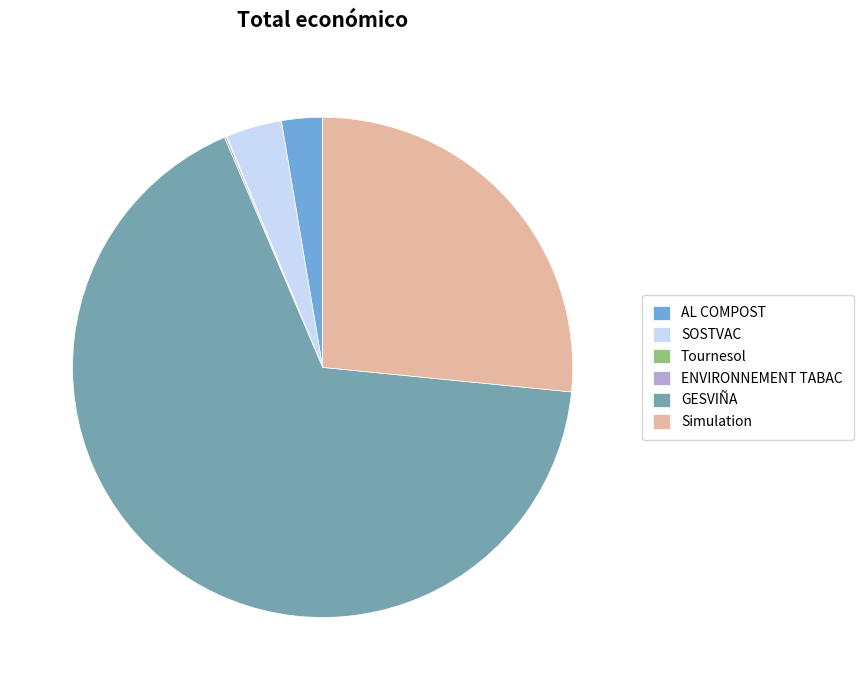

Which slice is the largest?

GESVIÑA